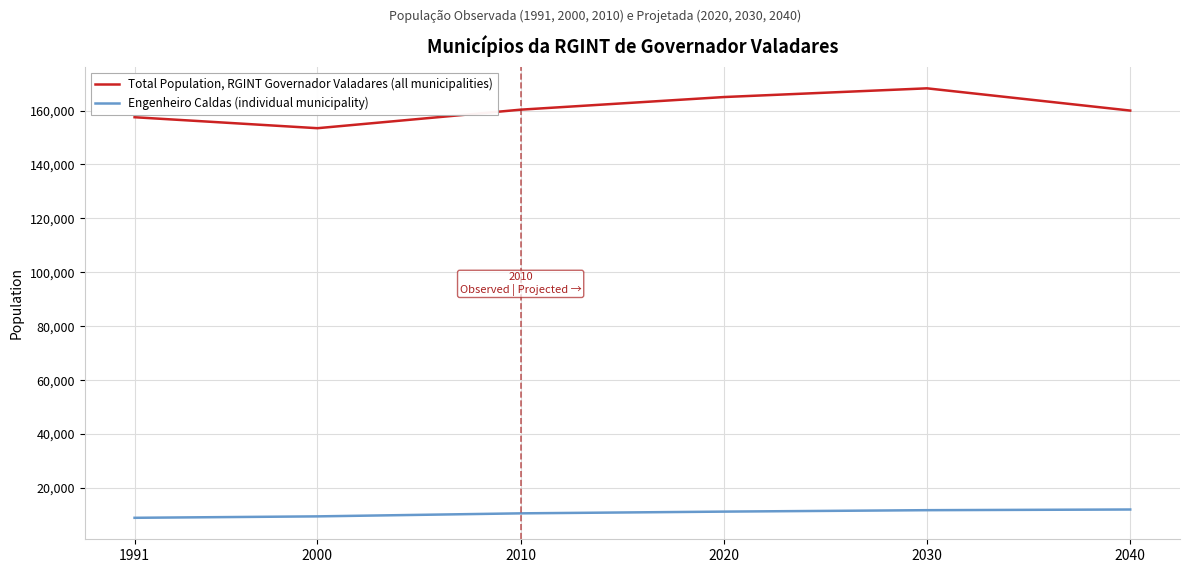

Which series has the widest spread of values?

Total Population, RGINT Governador Valadares (all municipalities)